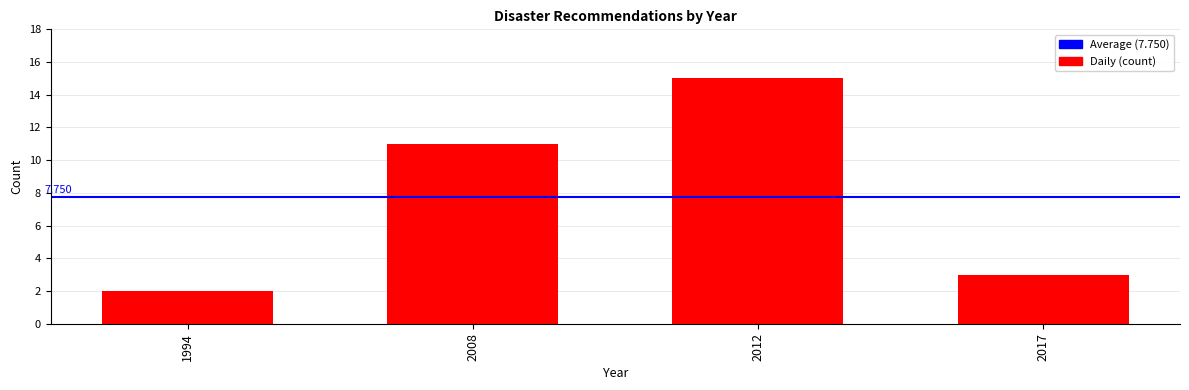

How many data points are less than 11?

2